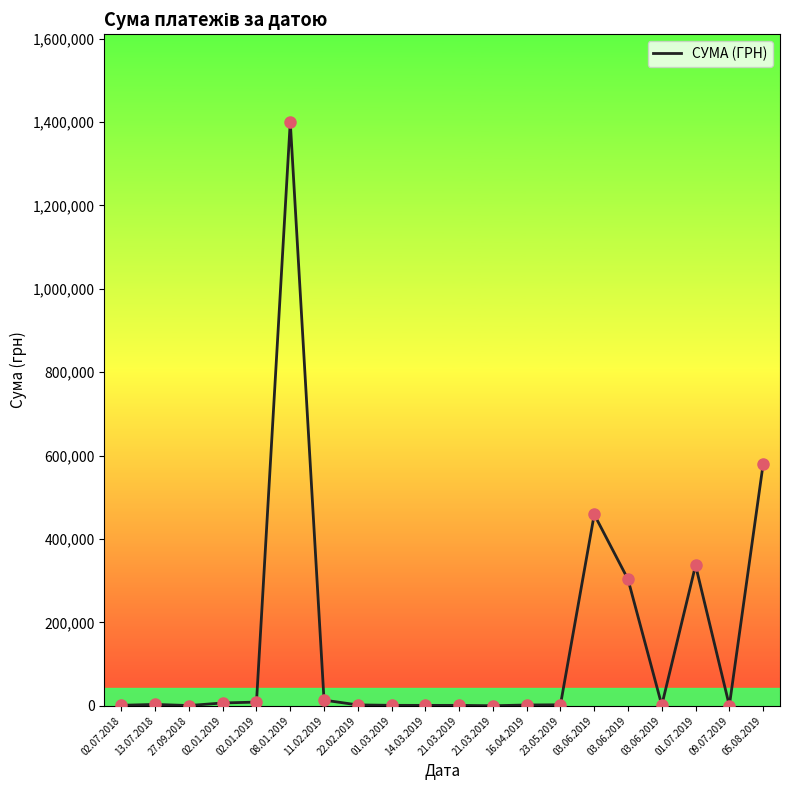

Is this an area chart (filled region under the line)?

No